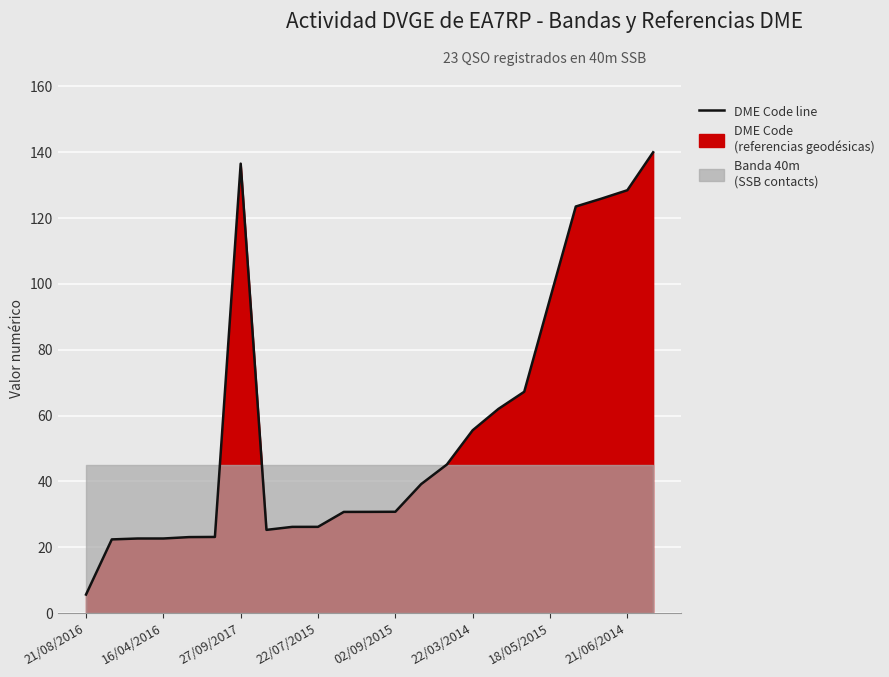

What position from the right is 13?

10